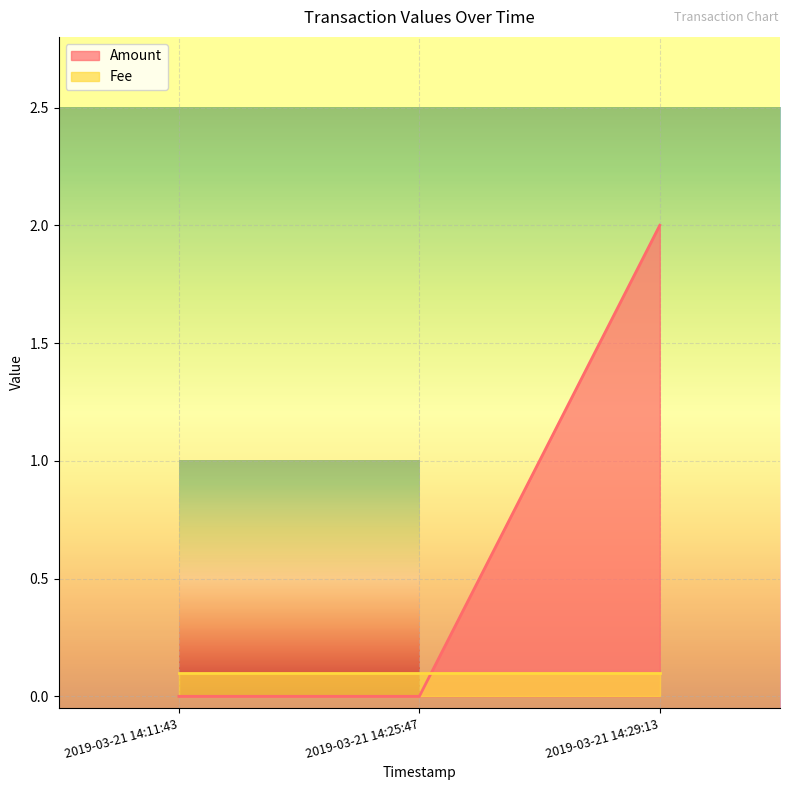

What is the difference between the values at 2019-03-21 14:29:13 and 2019-03-21 14:11:43?

2